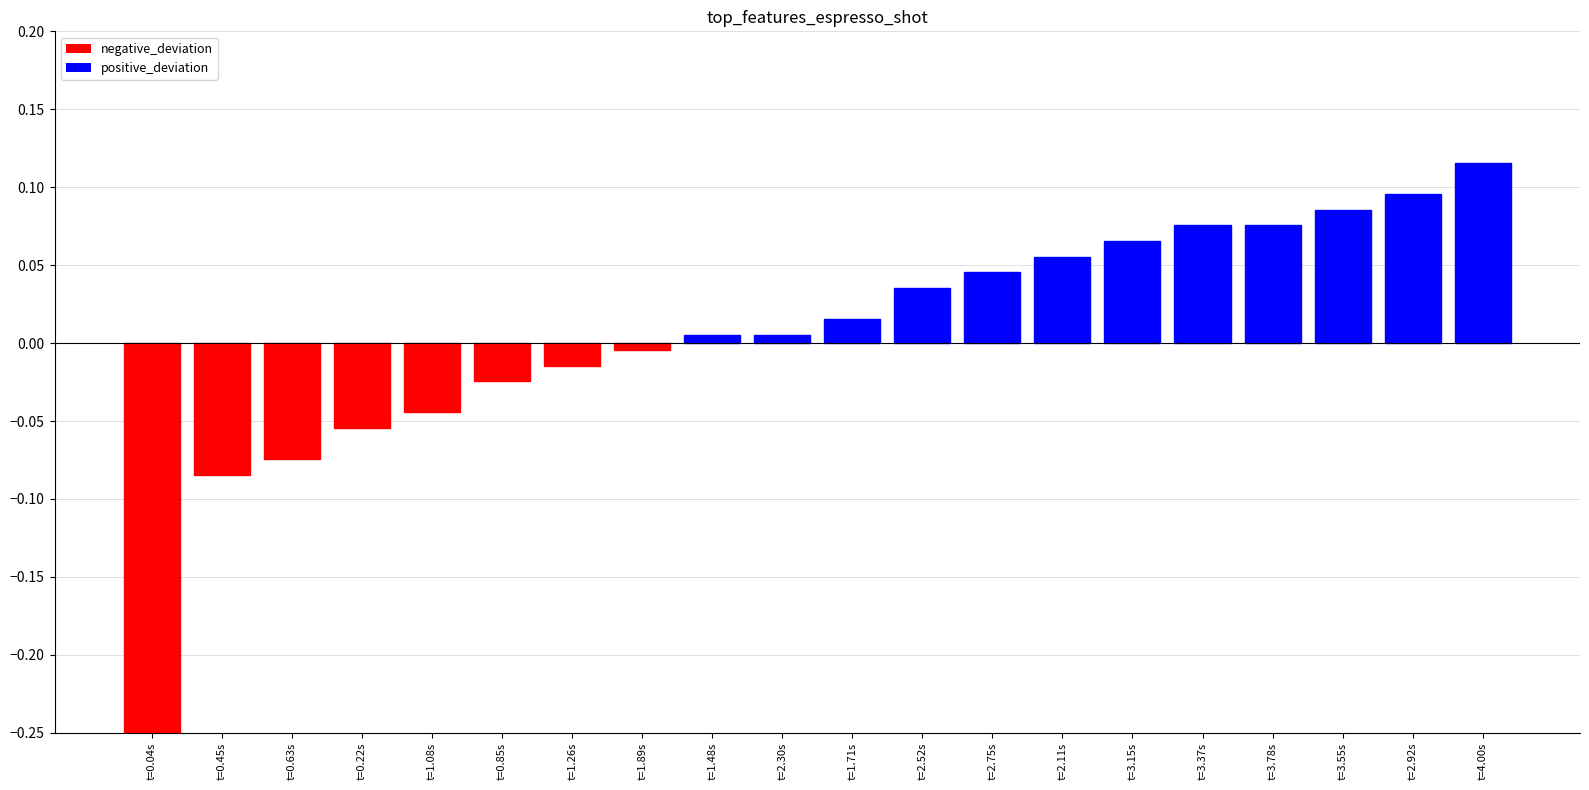

The value at t=2.92s is 0.1. True or false?

True